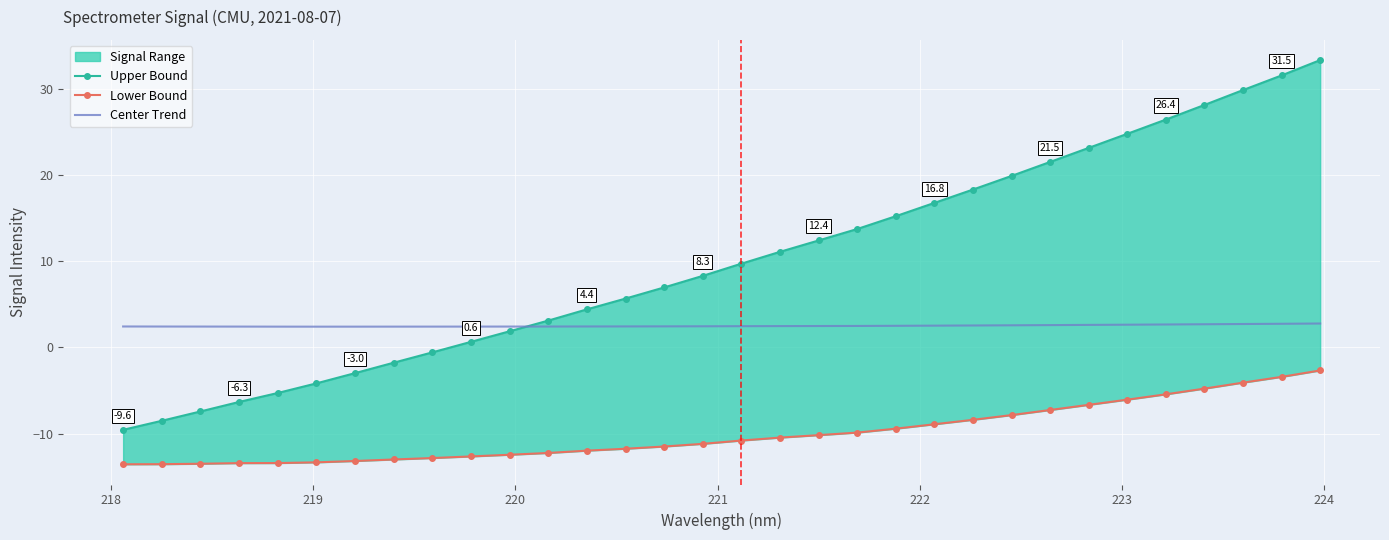

What is the minimum value for Center Trend?

2.4